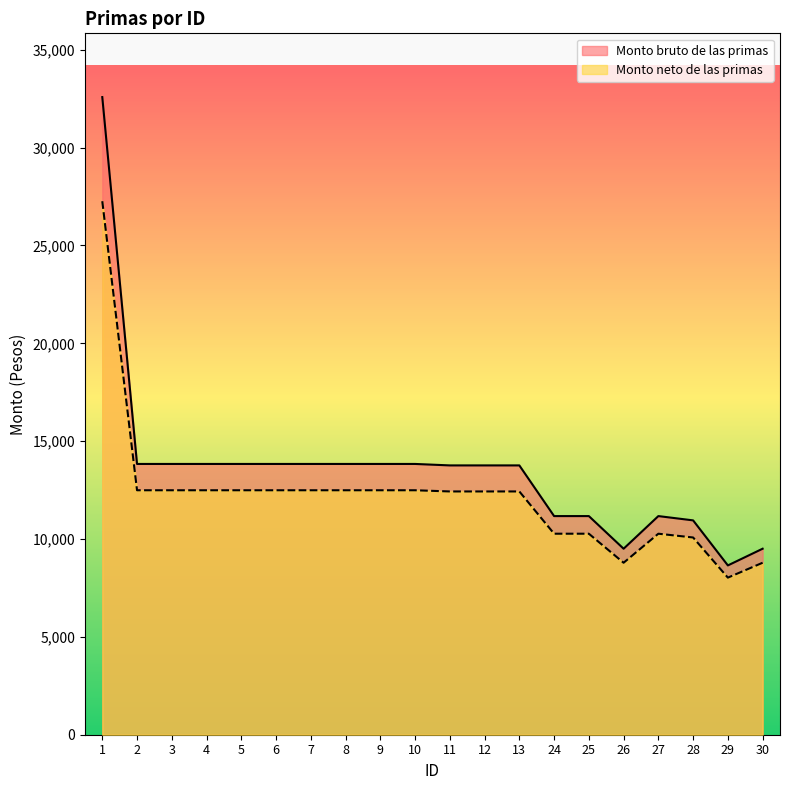

List the series in order of their peak value, highest first.

Monto bruto de las primas, Monto neto de las primas